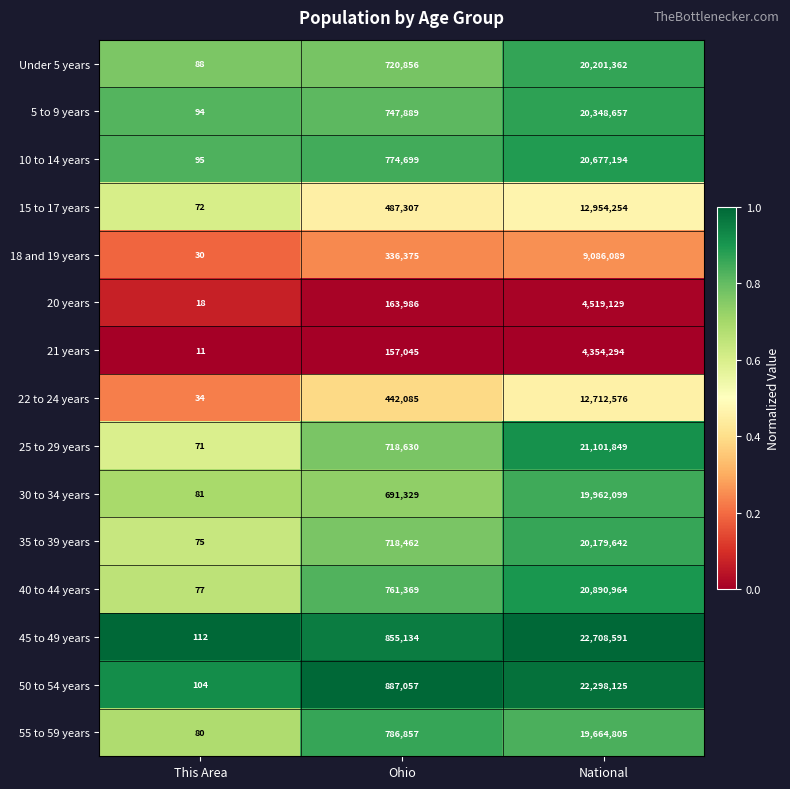

Rank the series by their maximum value, from highest to lowest.

45 to 49 years, 50 to 54 years, 25 to 29 years, 40 to 44 years, 10 to 14 years, 5 to 9 years, Under 5 years, 35 to 39 years, 30 to 34 years, 55 to 59 years, 15 to 17 years, 22 to 24 years, 18 and 19 years, 20 years, 21 years